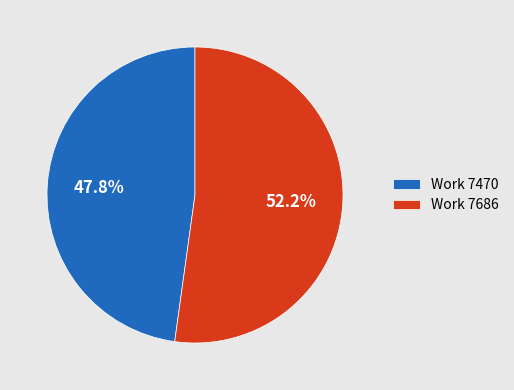

How many slices are in this pie chart?

2